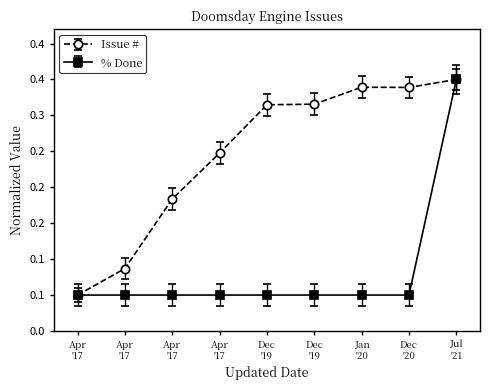

Which series has the largest range (max minus min)?

Issue #